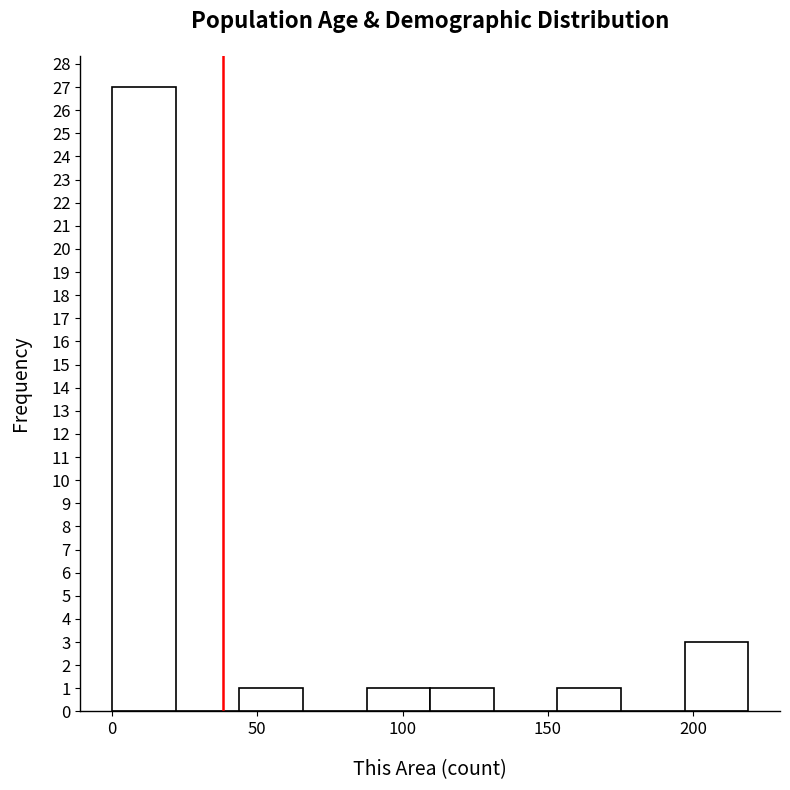

Which range on the x-axis has the tallest bar?

0 to 20